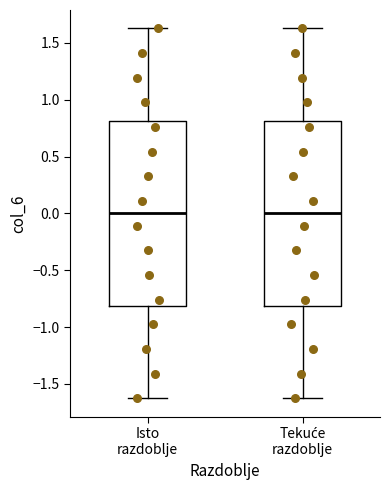

Where does the upper whisker of the box for Tekuće razdoblje end on the y-axis? The values are not printed on the chart, so give them approximately, as read against the axis.

1.65